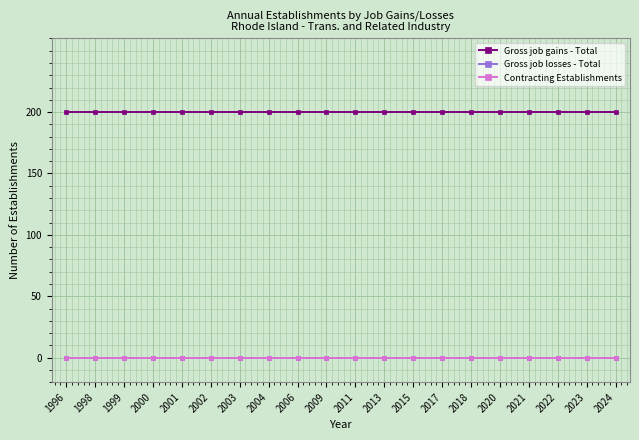

Does the chart have visible grid lines?

Yes